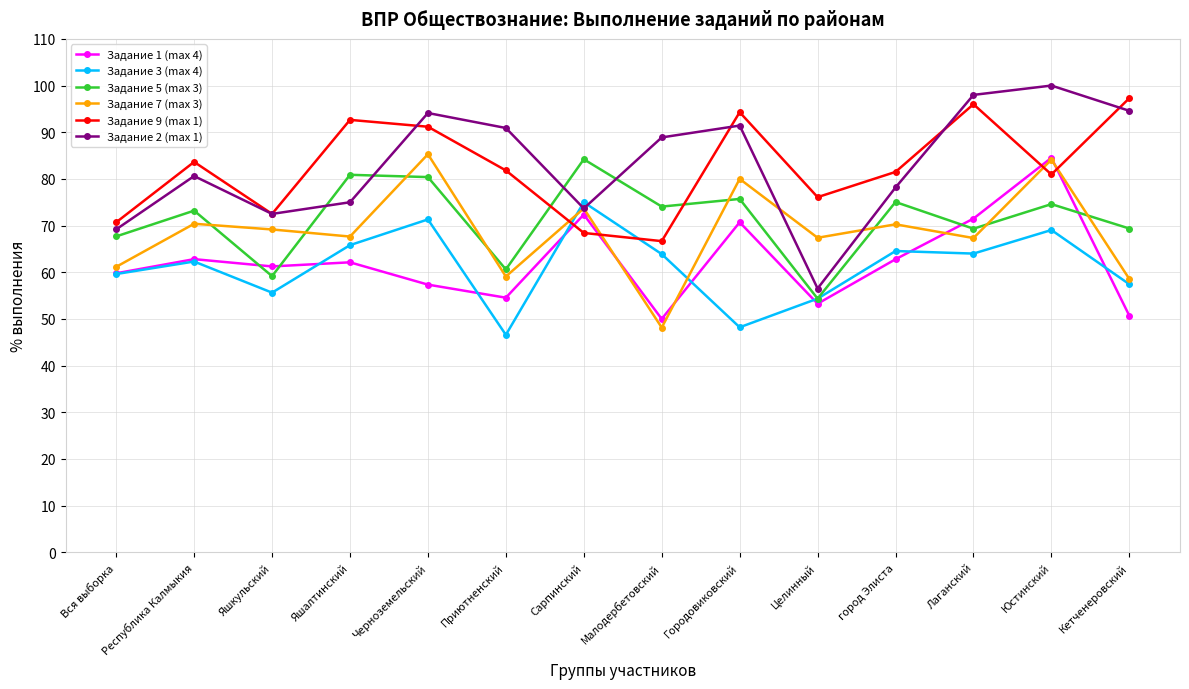

The Задание 3 (max 4) series shows 57.4 at Кетченеровский. True or false?

True